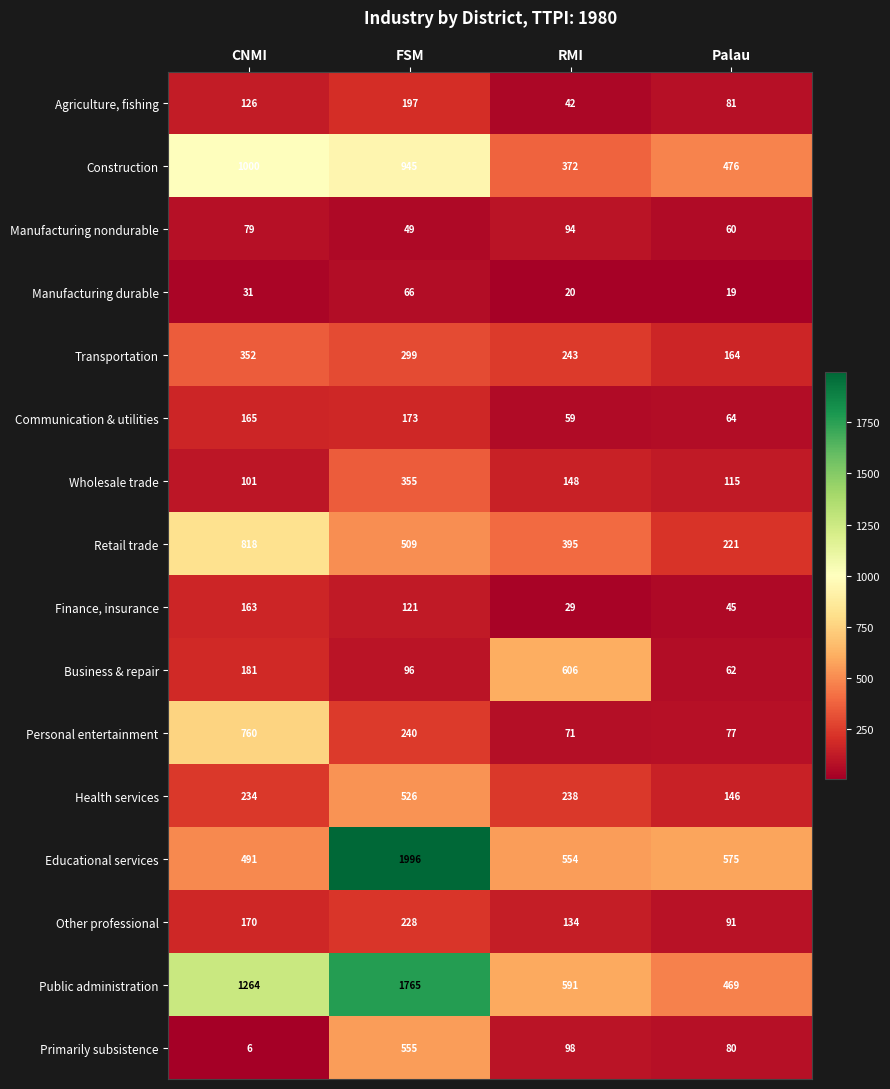

What is the difference between the Retail trade values at RMI and Palau?

174